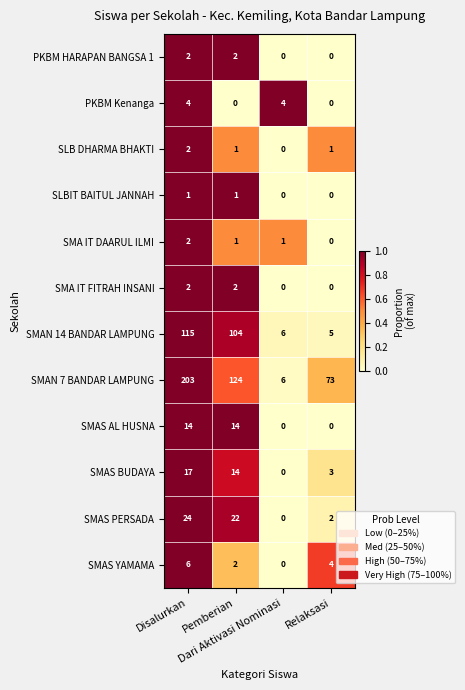

Which series has the largest range (max minus min)?

SMAN 7 BANDAR LAMPUNG